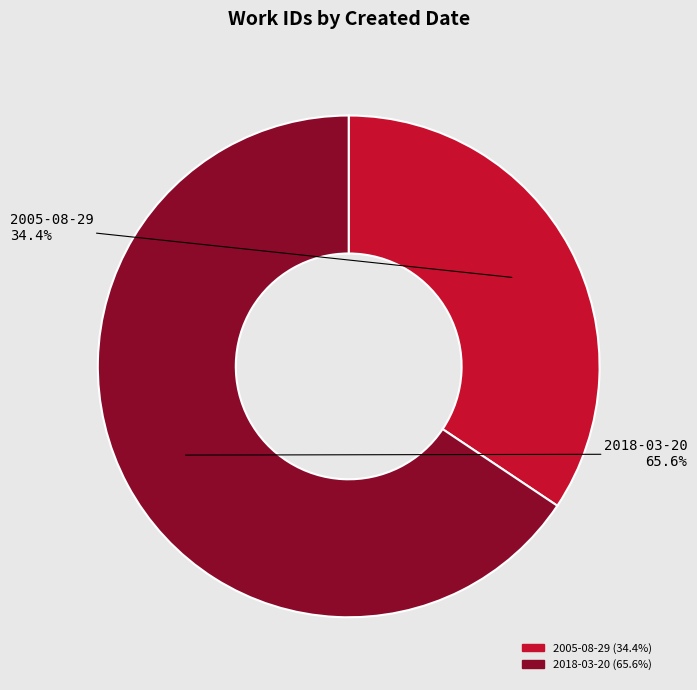

How many segments does this pie chart have?

2